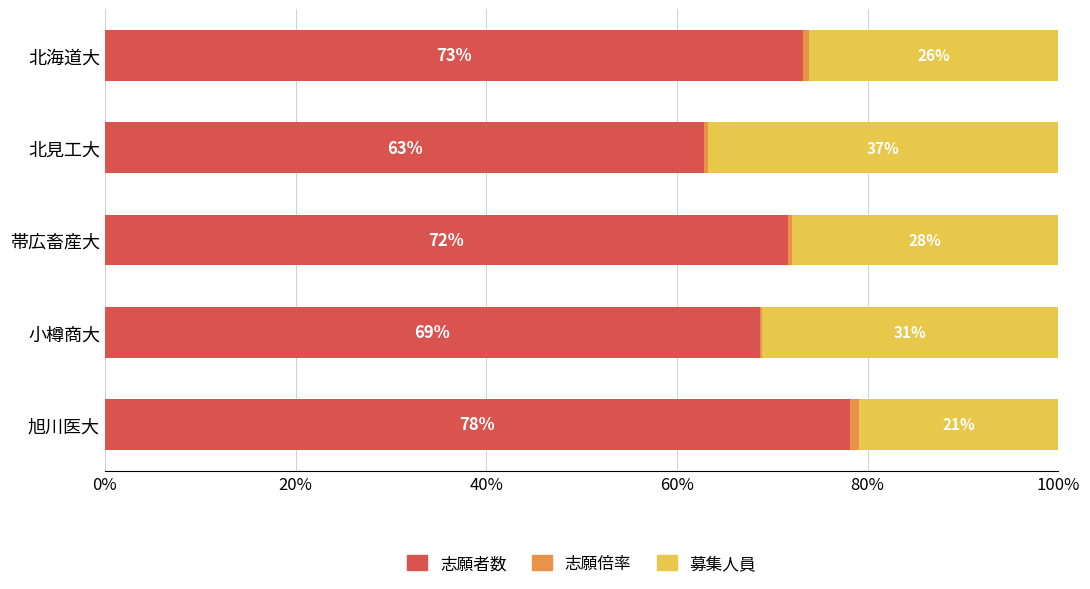

Where is 志願者数 nearest to the value 70?

小樽商大